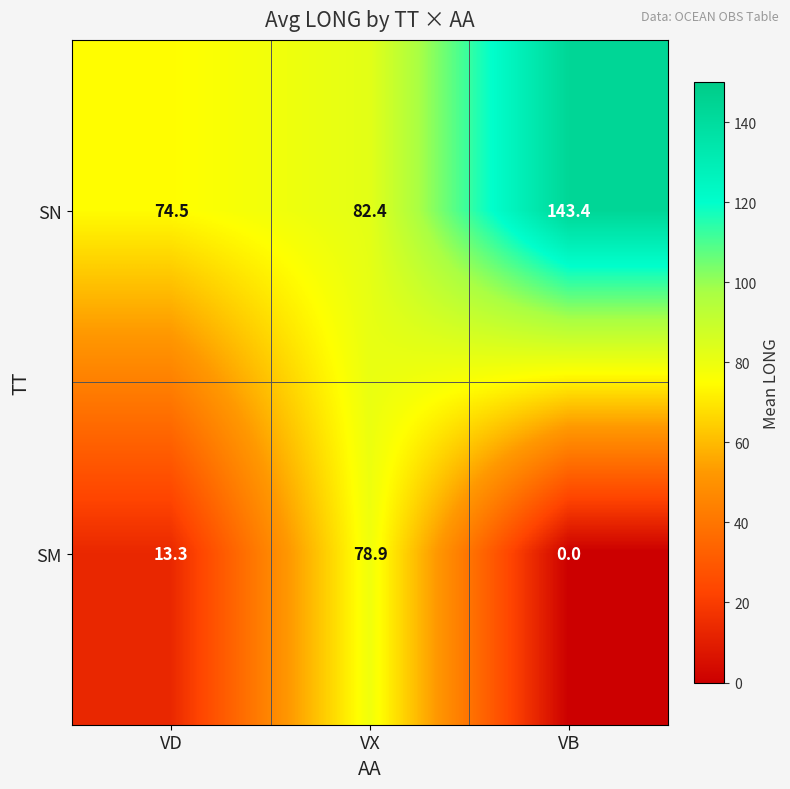

Reading right to left, transcribe all the data shown in this chart.

SN: 143.4	82.4	74.5
SM: 0.0	78.9	13.3